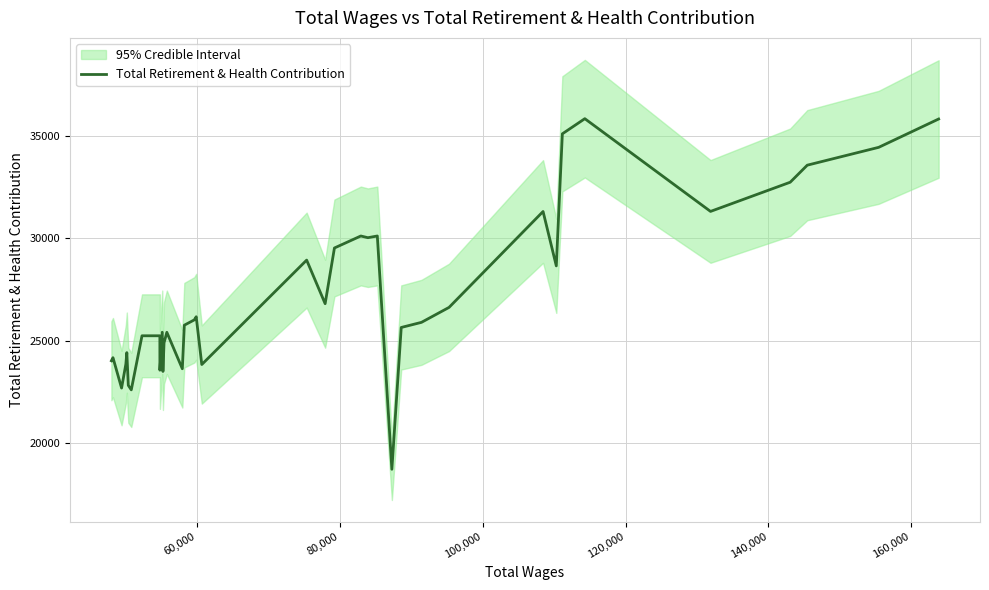

The chart shows a value of 36953 at 29. True or false?

False